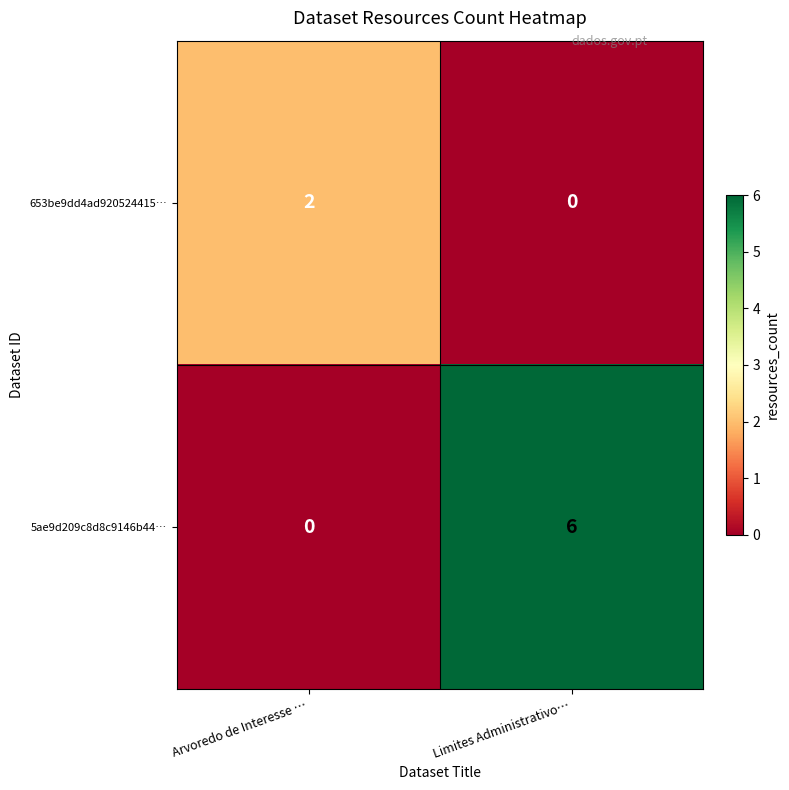

Reading left to right, what are all the values shown in this chart?

653be9dd4ad920524415…: Arvoredo de Interesse …=2	Limites Administrativo…=0
5ae9d209c8d8c9146b44…: Arvoredo de Interesse …=0	Limites Administrativo…=6